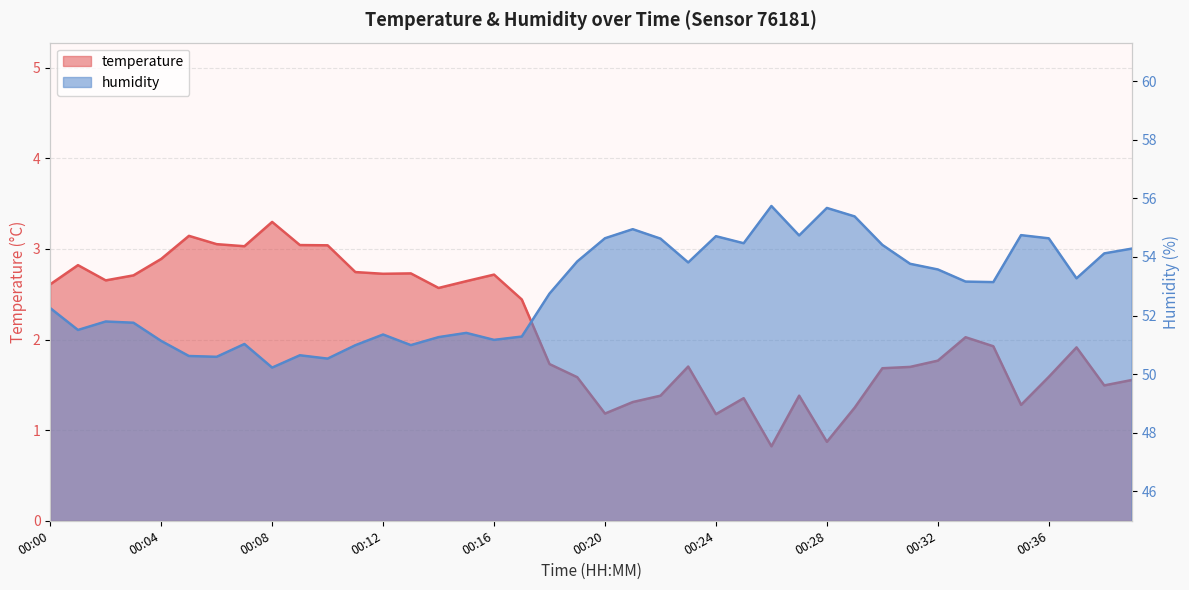

True or false: temperature and humidity intersect in this chart.

False